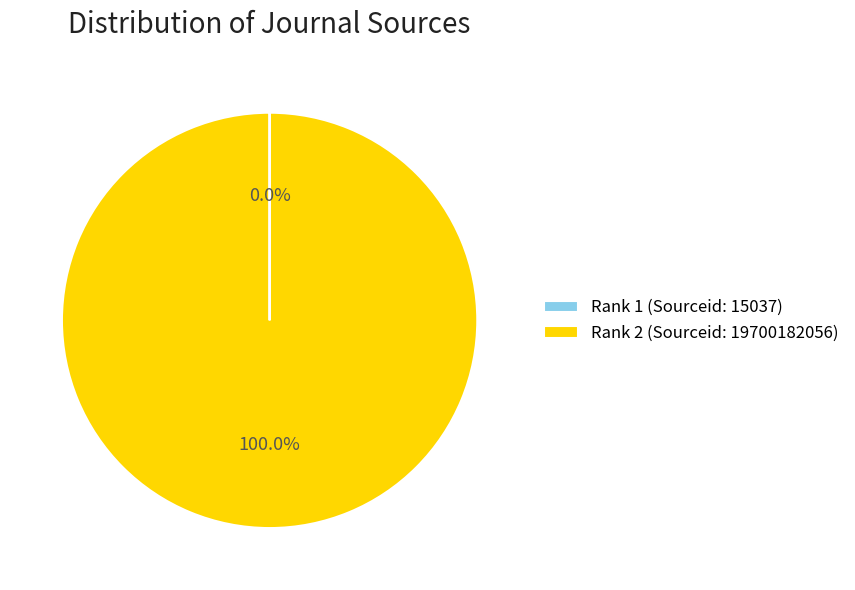

Which category accounts for the majority?

Rank 2 (Sourceid: 19700182056)